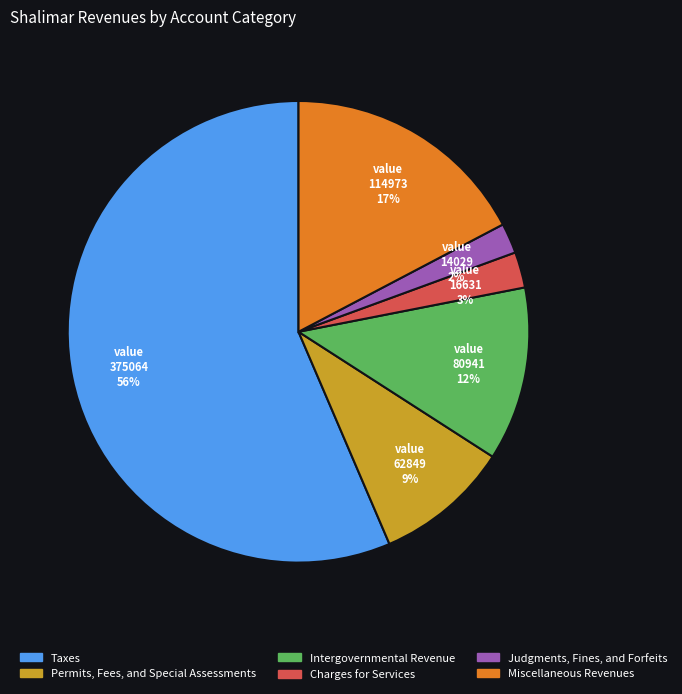

What percentage is the Charges for Services slice, to the nearest percent?

3%